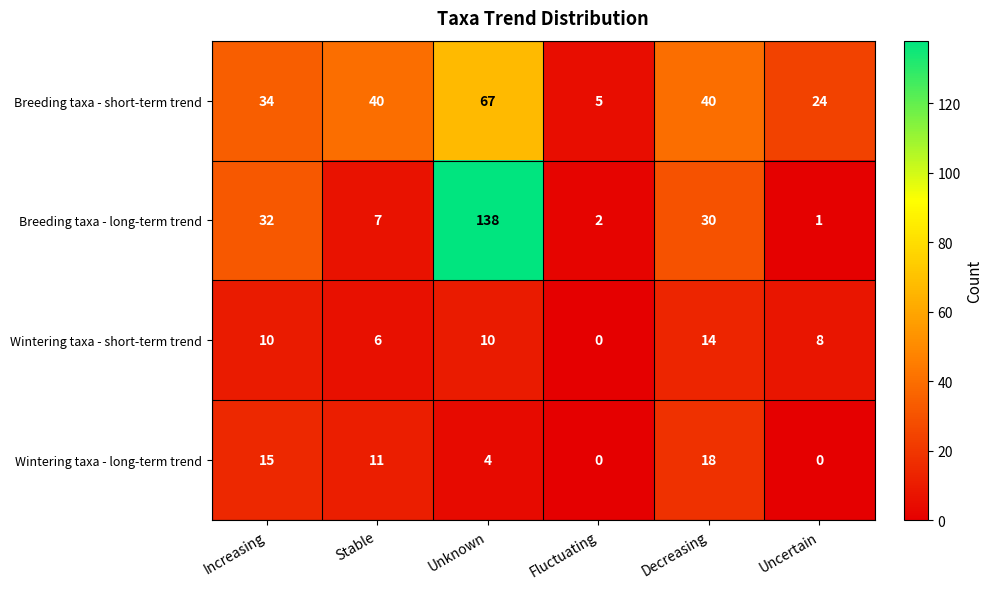

How many data points in Wintering taxa - long-term trend are less than 11?

3